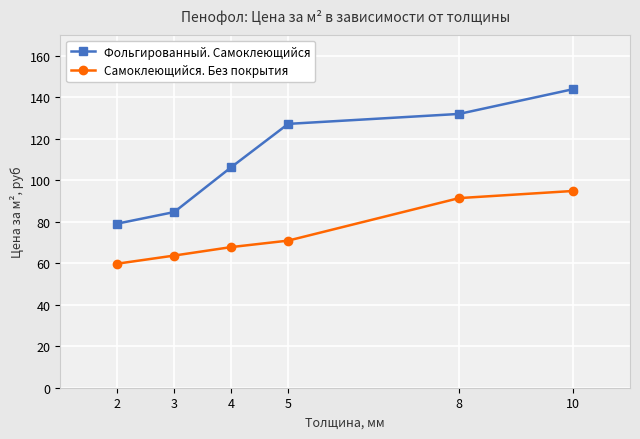

Which category has the highest value across all series?

10